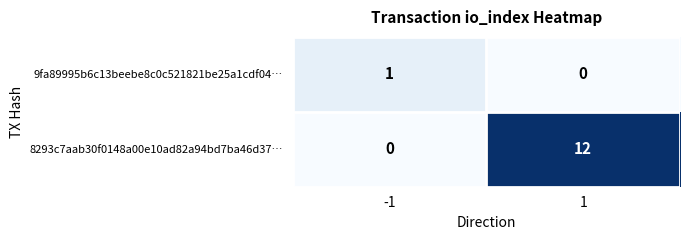

What is the spread (max minus min) of values at 1?

12